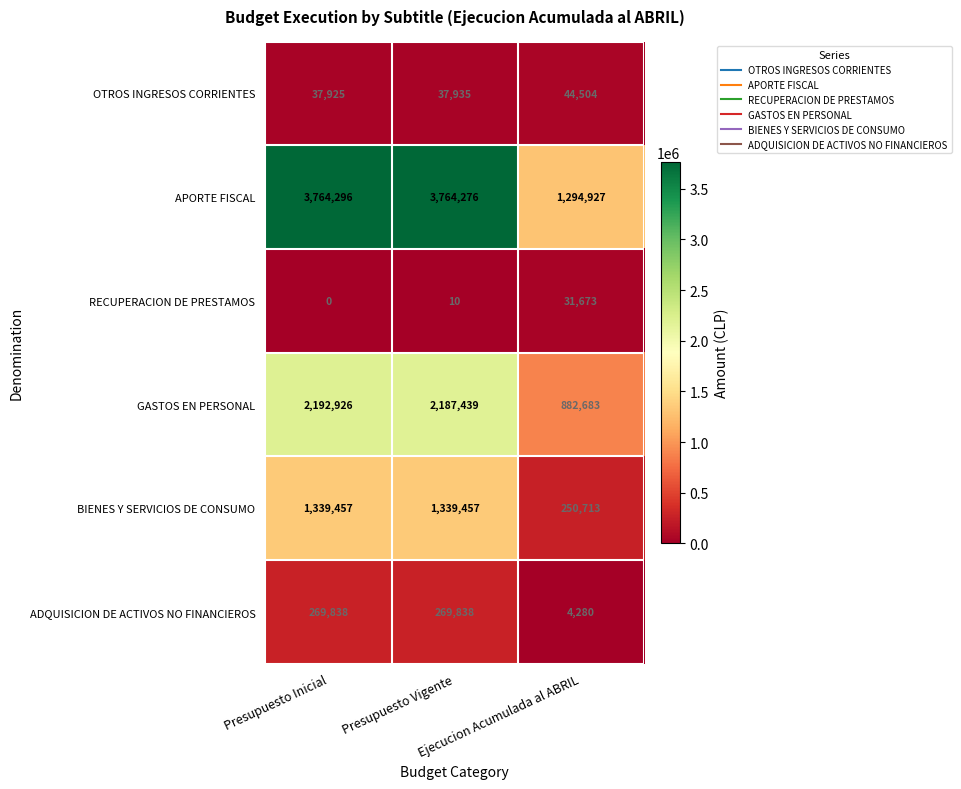

What is the difference between the maximum and minimum values in the GASTOS EN PERSONAL series?

1310243